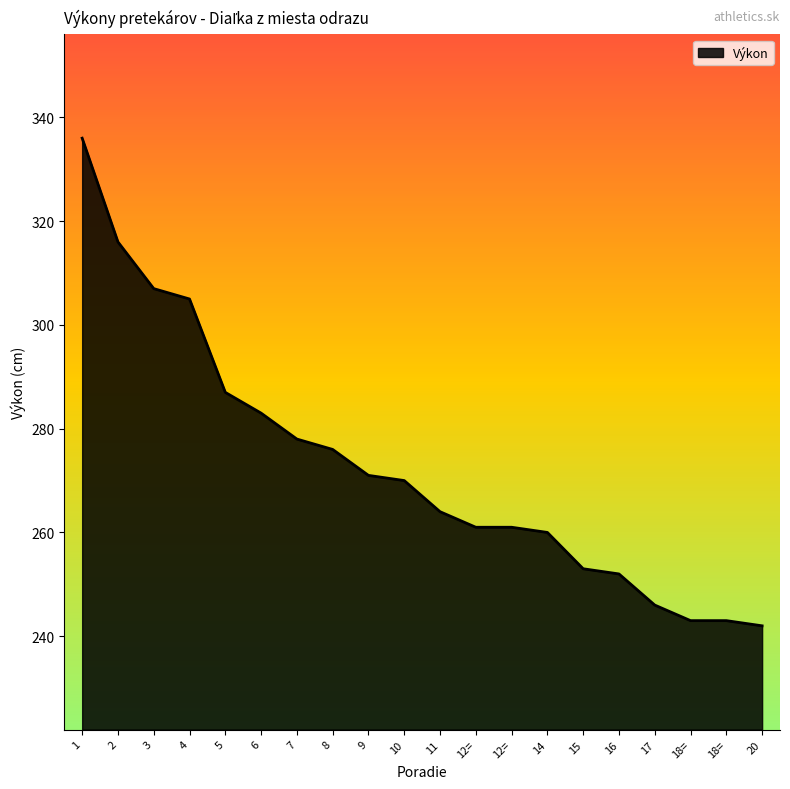

Rank the categories by value from lowest to highest.

20, 18=, 18=, 17, 16, 15, 14, 12=, 12=, 11, 10, 9, 8, 7, 6, 5, 4, 3, 2, 1